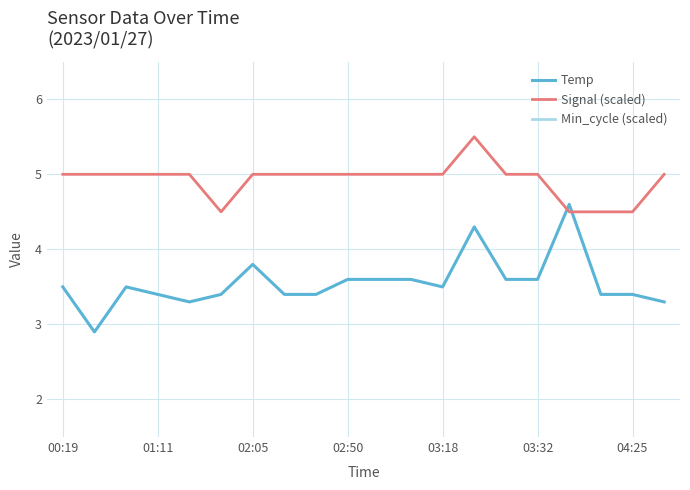

Rank the series at 8 from highest to lowest value.

Signal (scaled), Temp, Min_cycle (scaled)